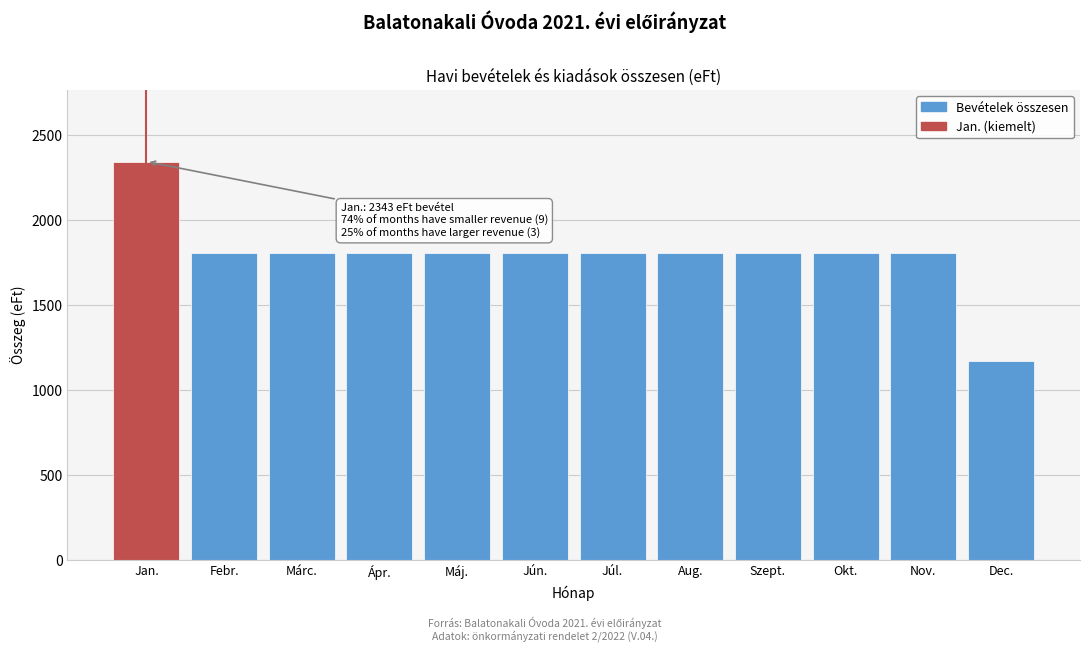

Reading left to right, transcribe all the data shown in this chart.

Jan.=2343	Febr.=1805	Márc.=1805	Ápr.=1805	Máj.=1805	Jún.=1805	Júl.=1805	Aug.=1805	Szept.=1805	Okt.=1805	Nov.=1805	Dec.=1169